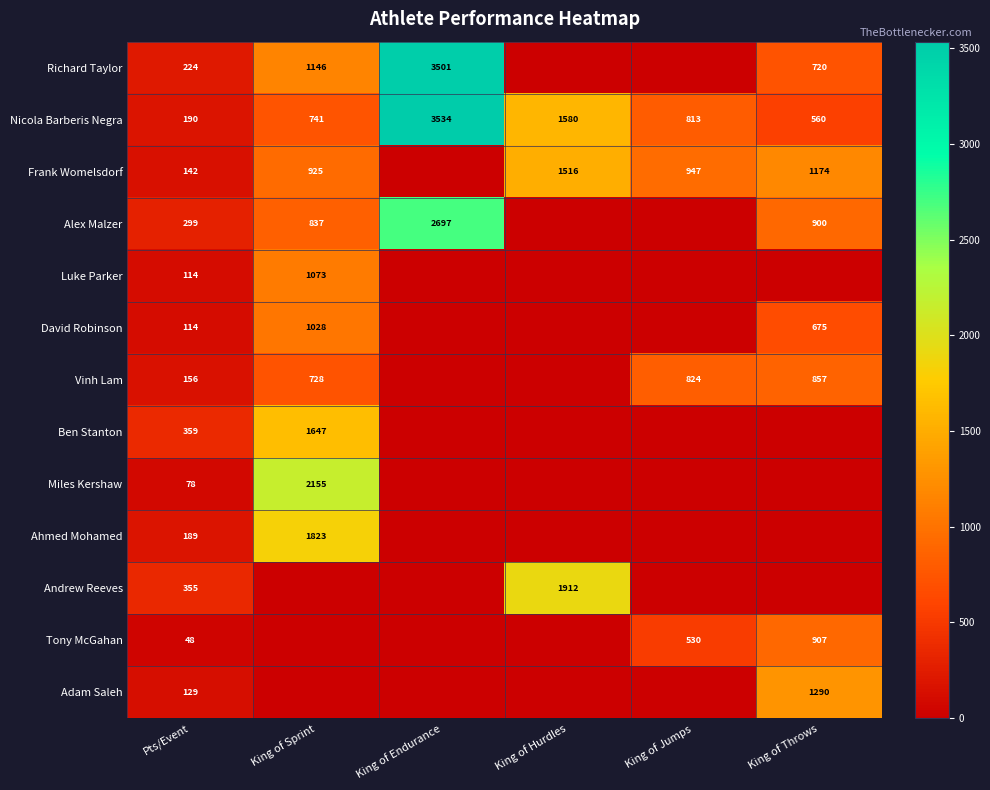

What is the minimum value for Nicola Barberis Negra?

190